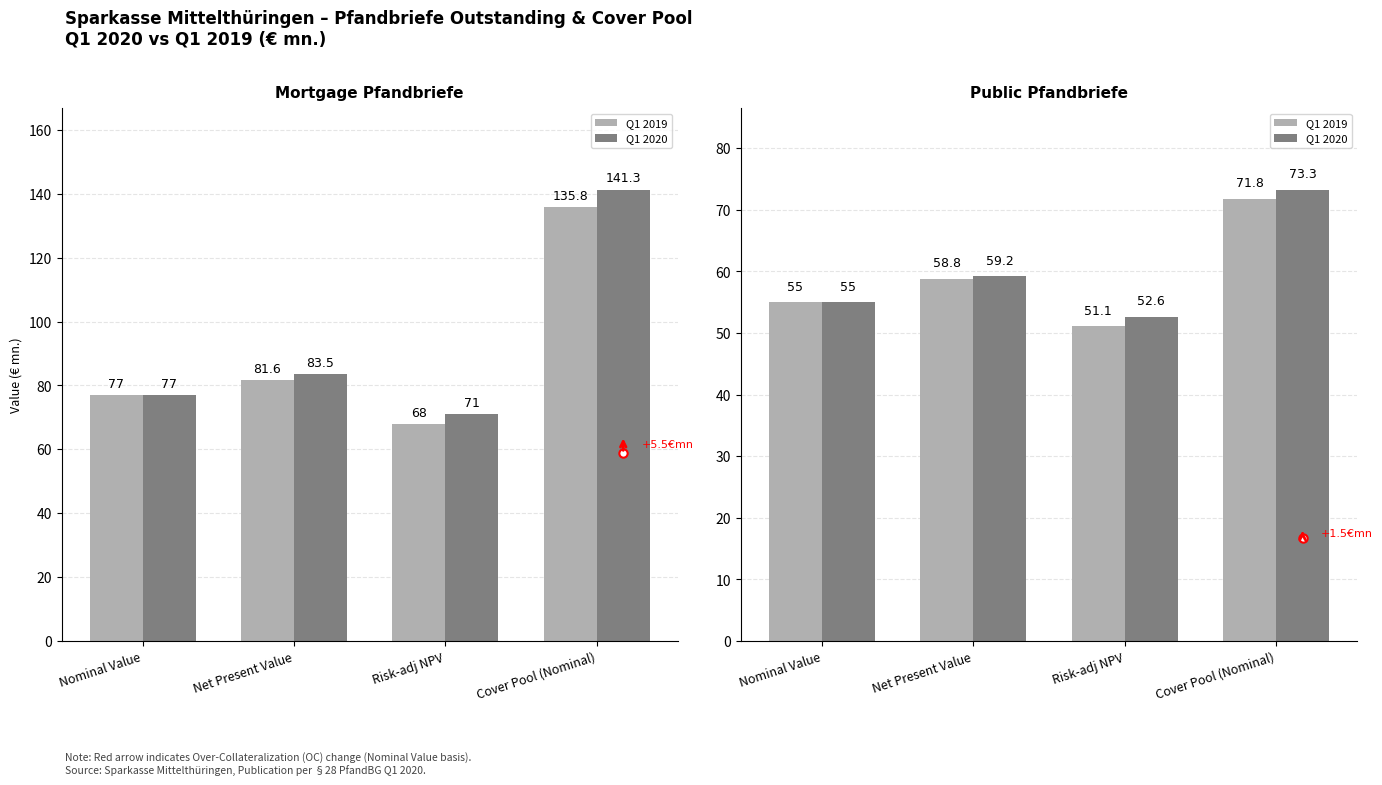

Is it true that Q1 2020 equals 83.1 at Risk-adj NPV?

False